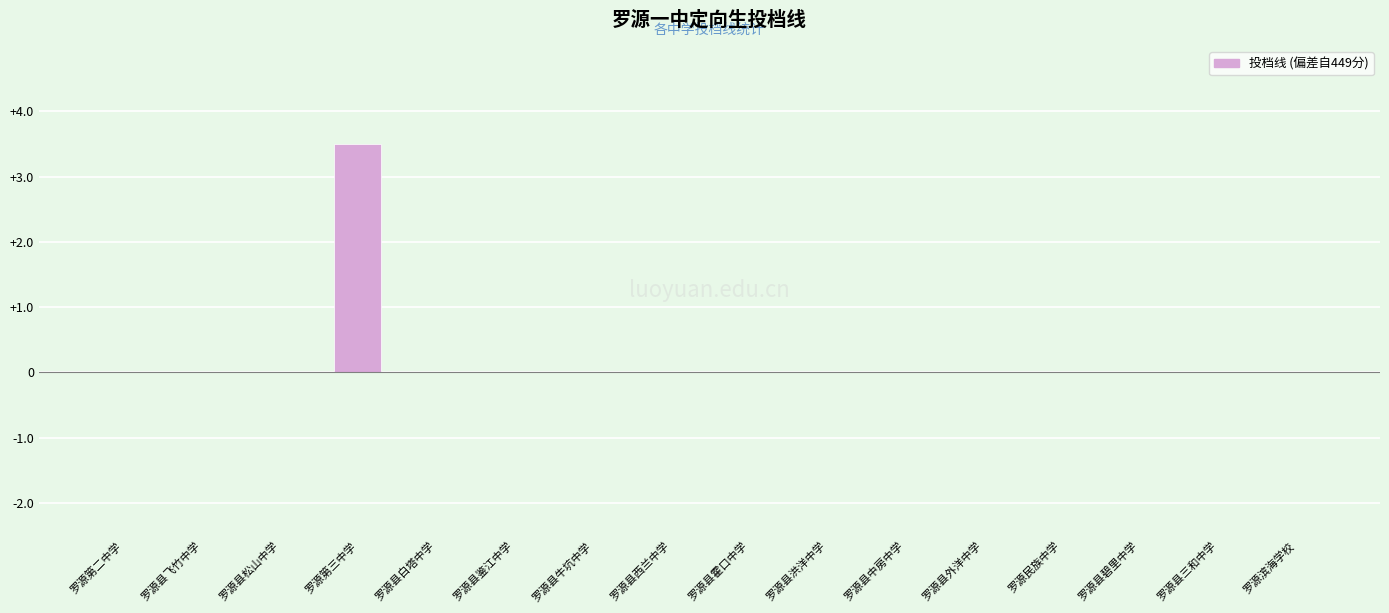

Which label corresponds to the largest value in the chart?

罗源第三中学